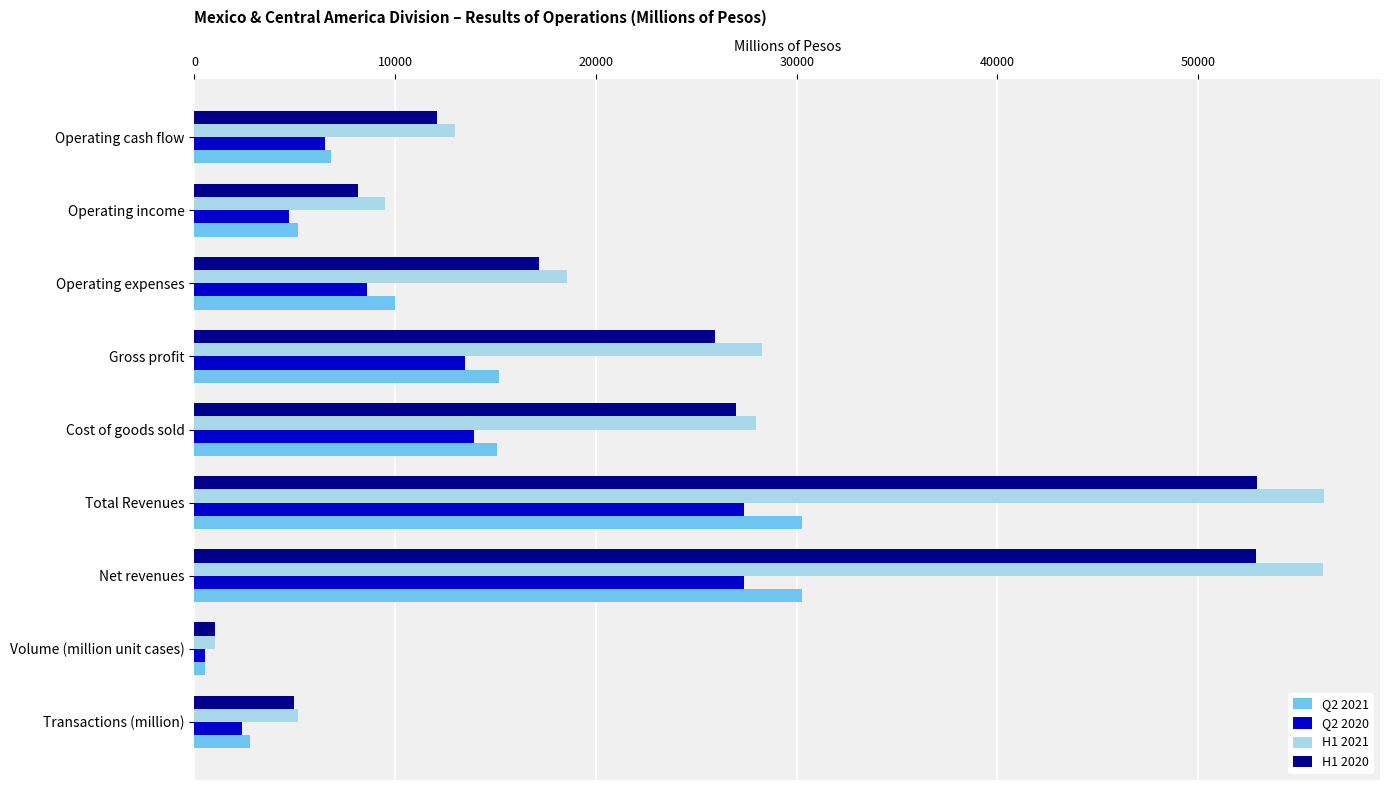

Where is Q2 2021 nearest to the value 15404?

Gross profit